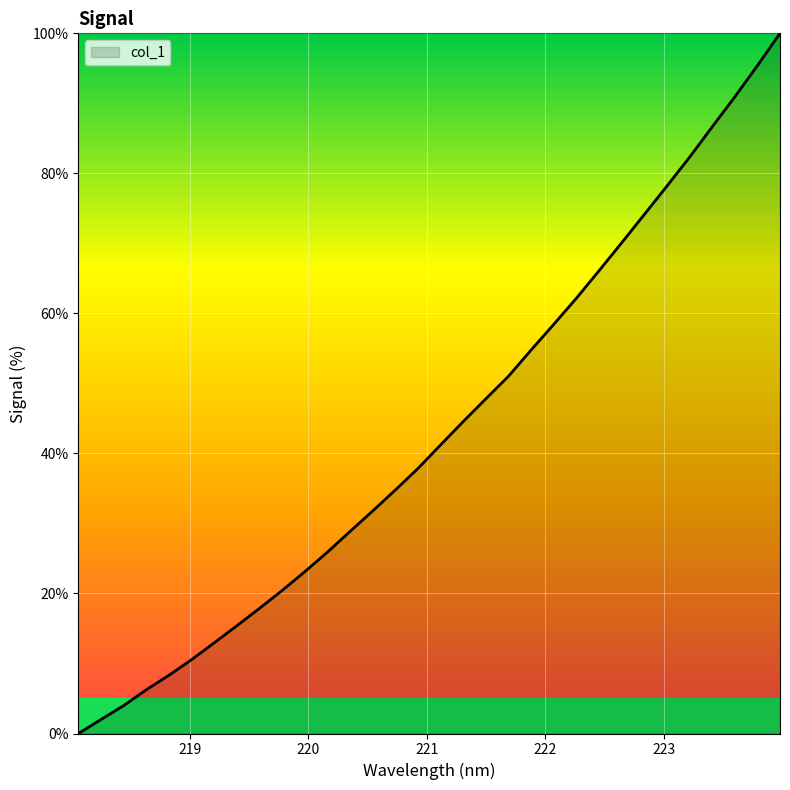

What is the greatest value displayed?

100.0